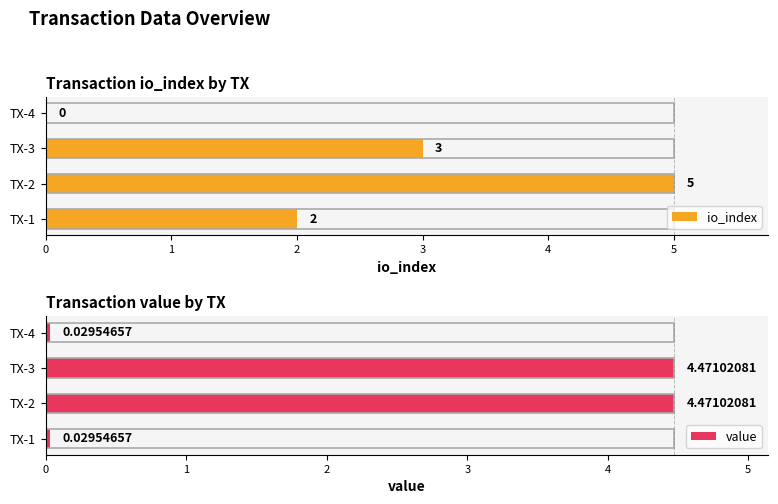

At how many categories does at least one series exceed 3?

2